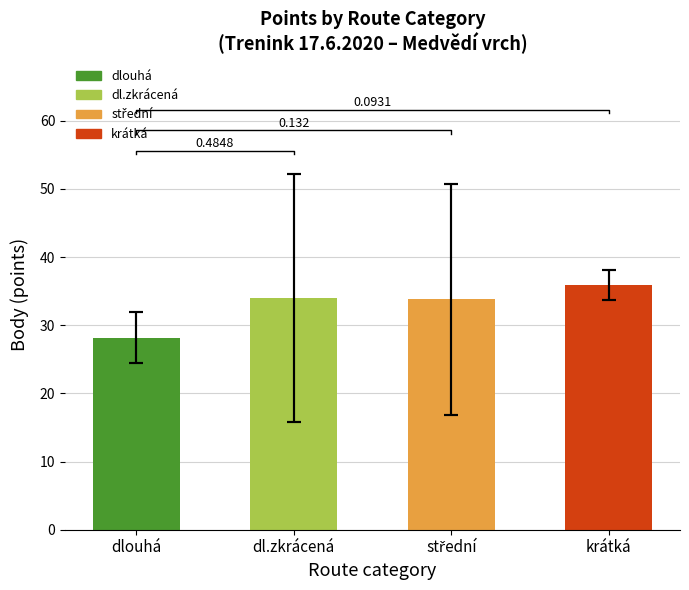

What are all the series names shown in the legend?

dlouhá, dl.zkrácená, střední, krátká